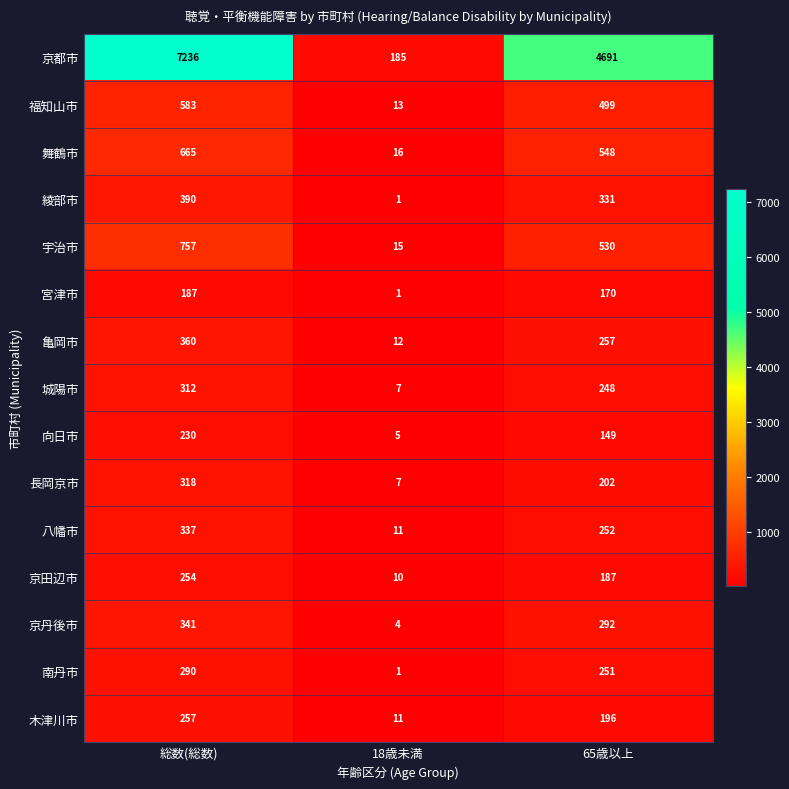

At 65歳以上, list the series in order from smallest to largest.

向日市, 宮津市, 京田辺市, 木津川市, 長岡京市, 城陽市, 南丹市, 八幡市, 亀岡市, 京丹後市, 綾部市, 福知山市, 宇治市, 舞鶴市, 京都市